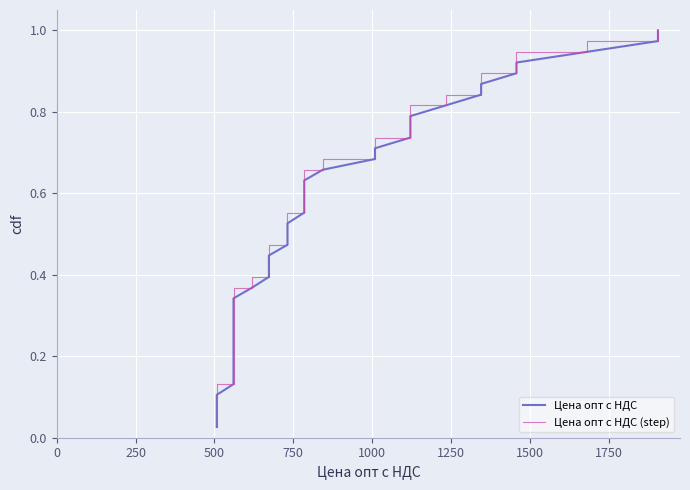

True or false: Цена опт с НДС (step) has more than 2 interior local peaks.

False